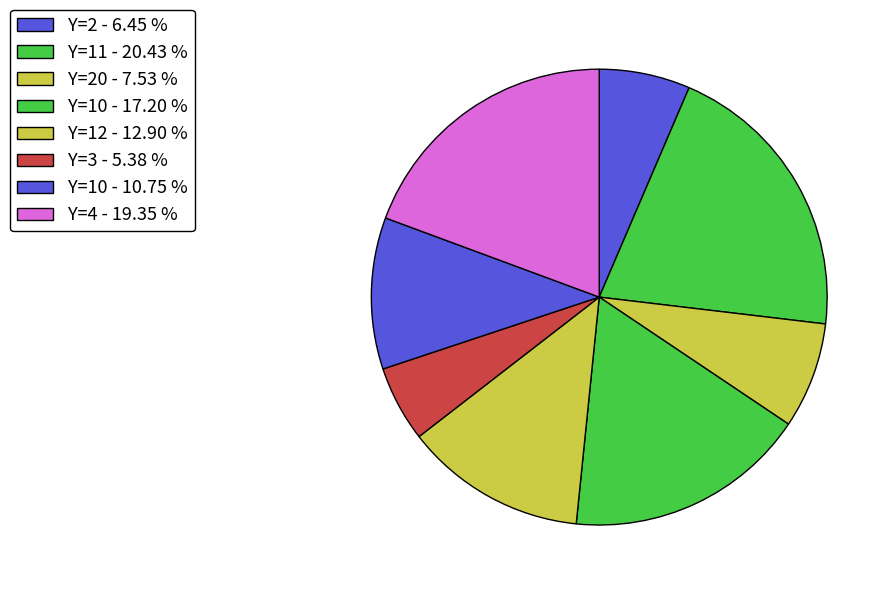

How many segments does this pie chart have?

8